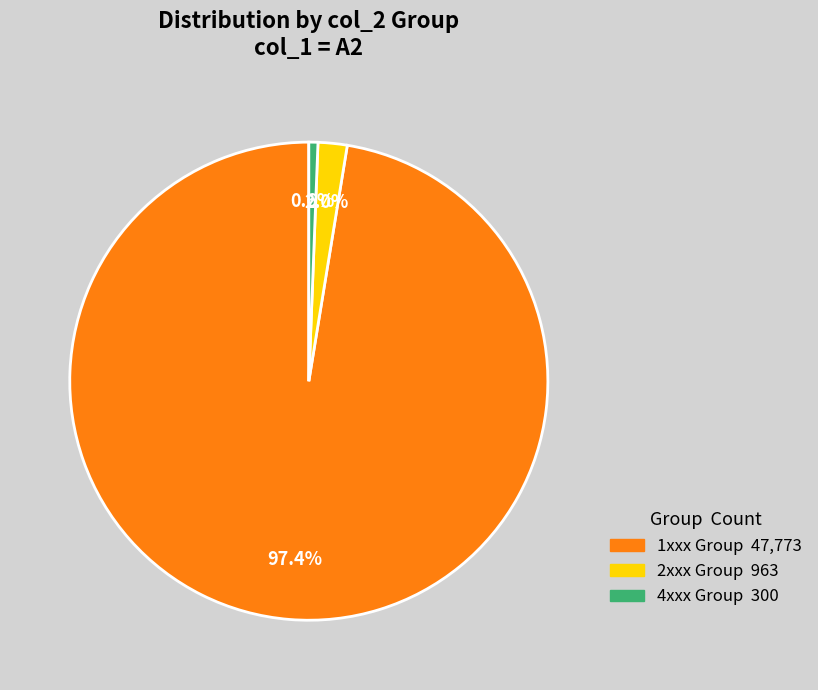

Is there any slice that represents more than half of the pie?

Yes